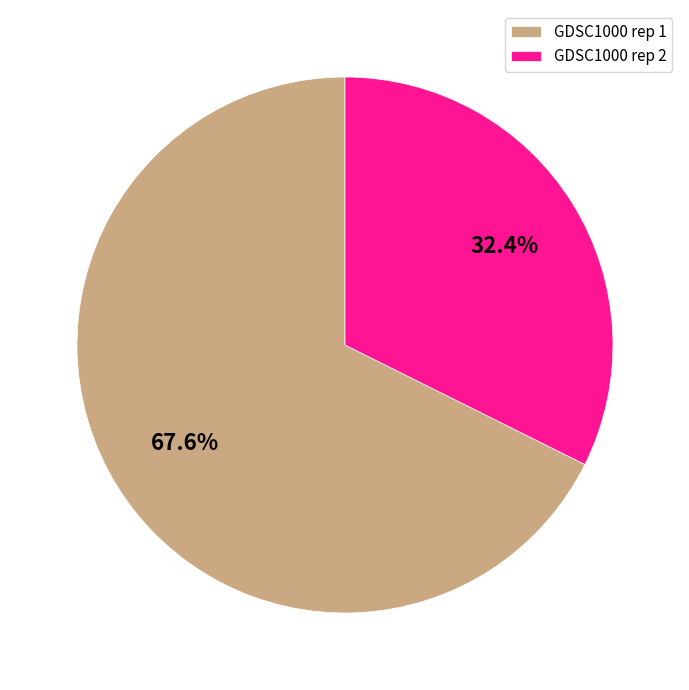

To the nearest percent, what is the combined percentage of GDSC1000 rep 1 and GDSC1000 rep 2?

100%